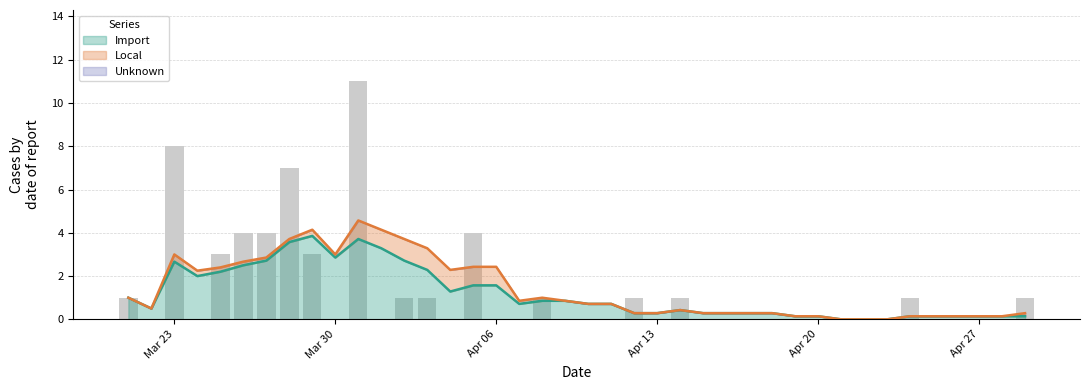

What is the maximum value for Import?

3.9